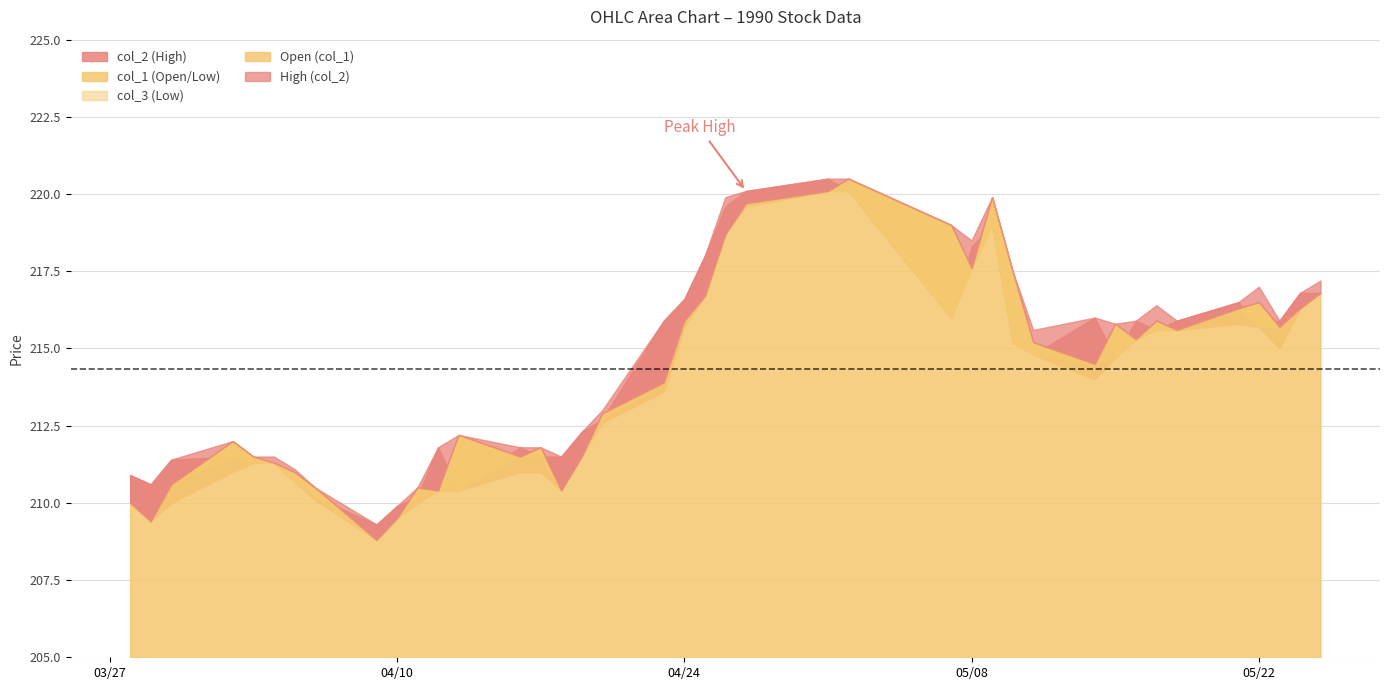

How many categories are shown in the chart?

40